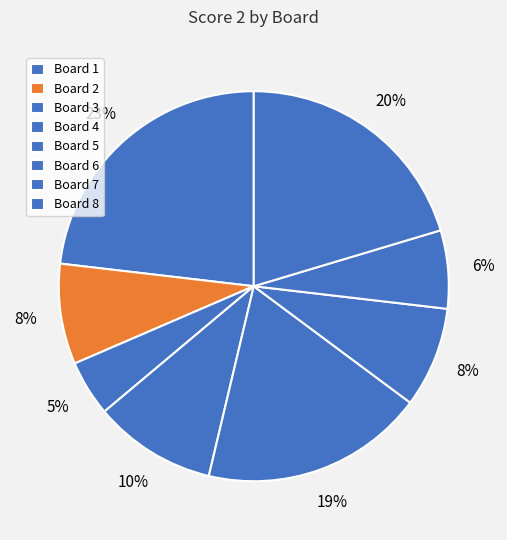

How many segments does this pie chart have?

8